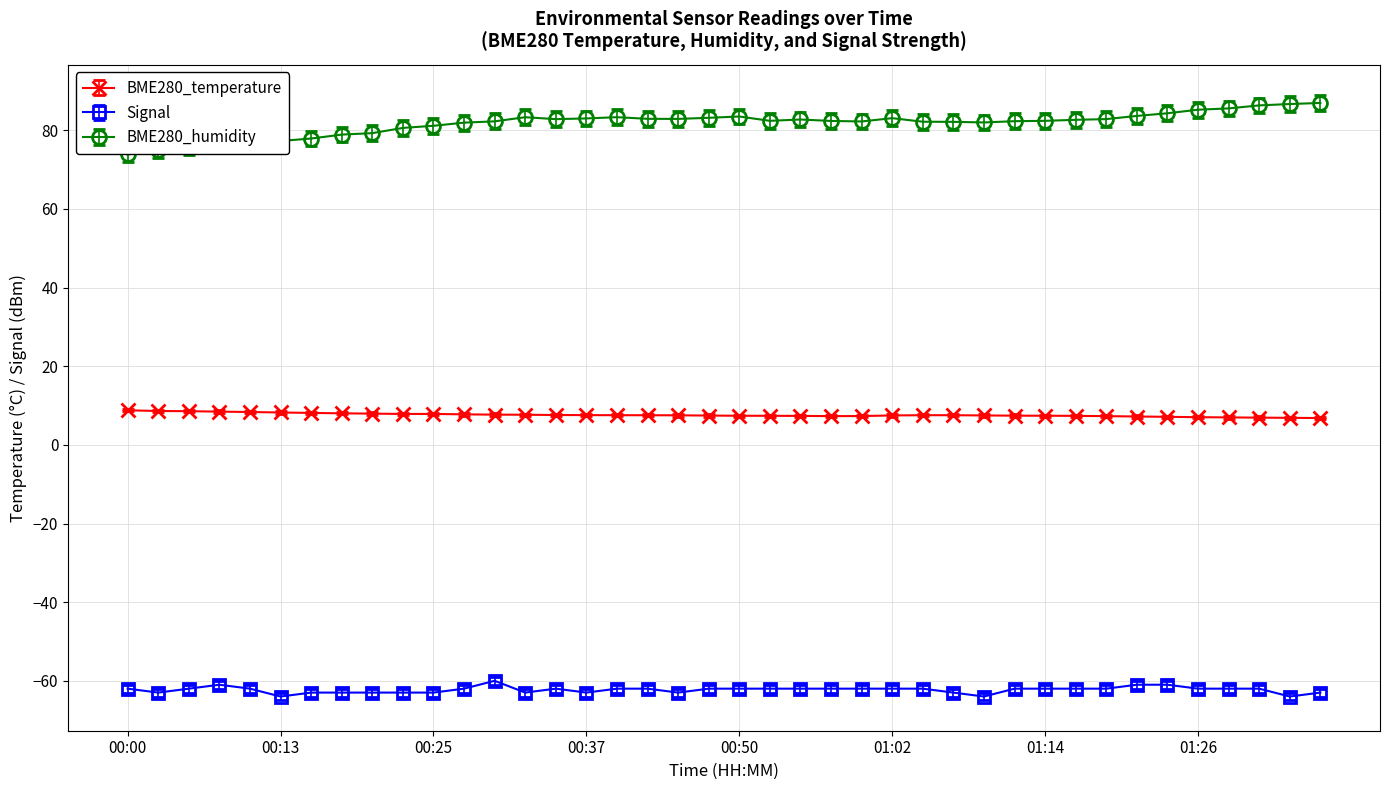

What is the difference between the maximum and minimum values in the BME280_temperature series?

2.0